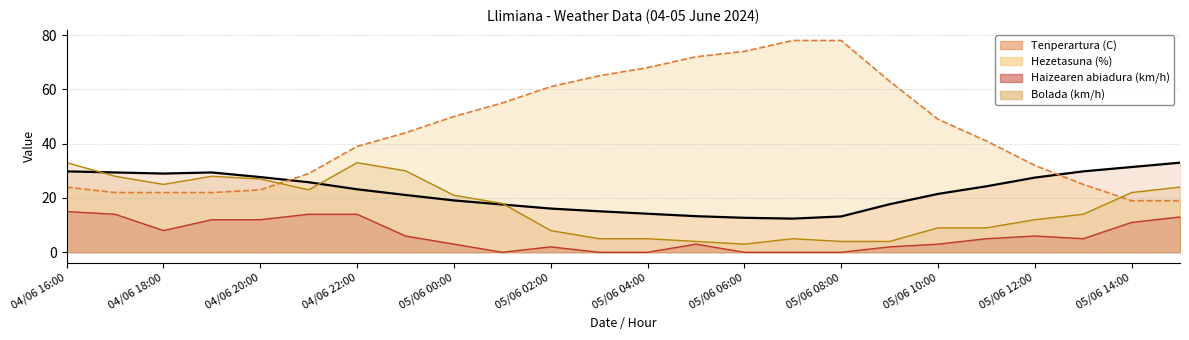

How many values in the Tenperartura (C) series are below 23?

12